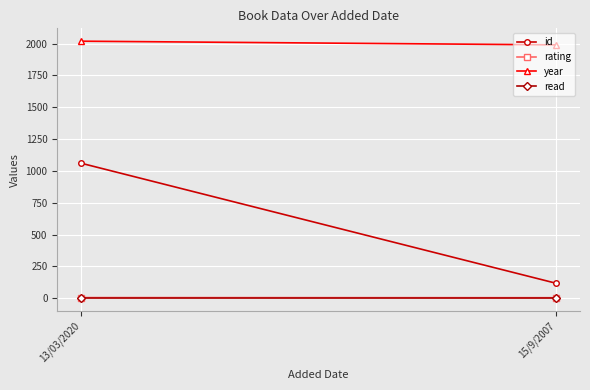

What is the value of the id point at the 1st from the left?

1061